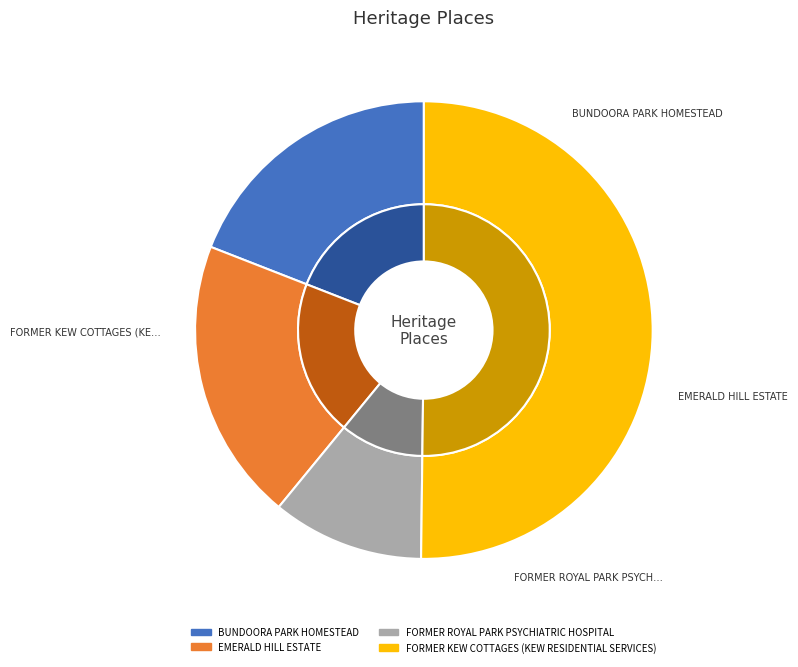

What percentage do EMERALD HILL ESTATE and BUNDOORA PARK HOMESTEAD together represent?

39.1%